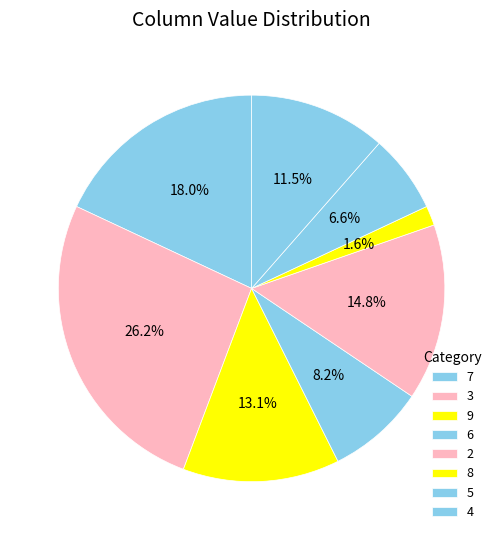

Is it true that 2 is 11% of the pie?

False